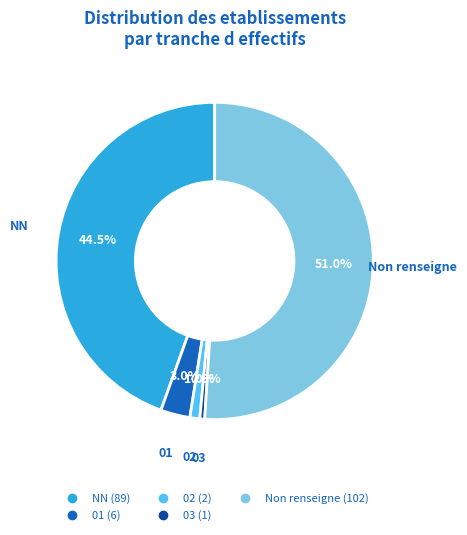

Is there any slice that represents more than half of the pie?

Yes